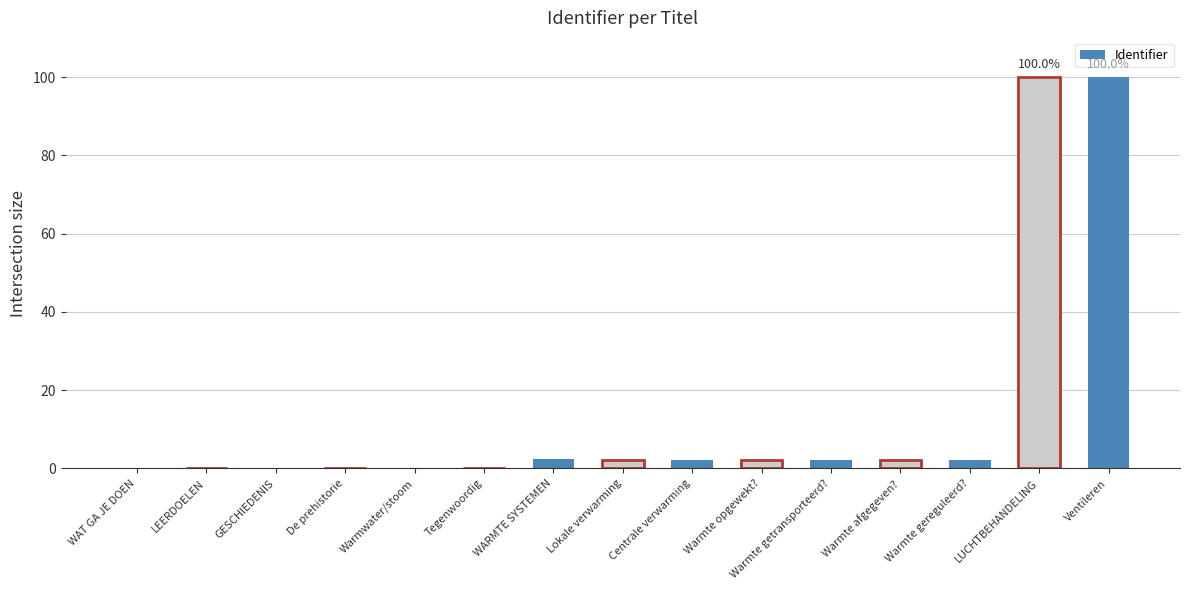

What is the greatest value displayed?

100.0